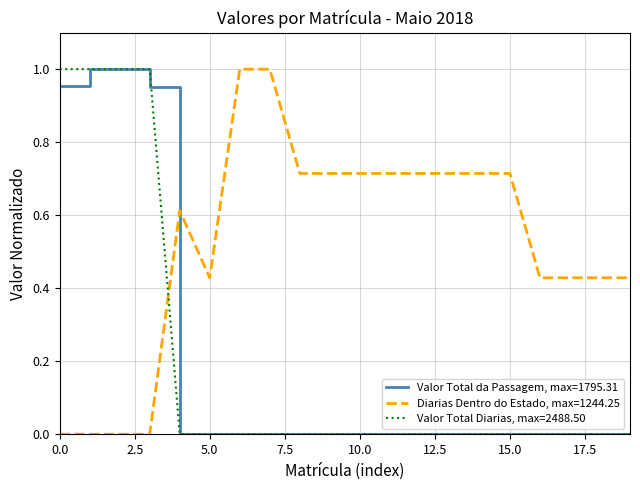

How many lines are shown in the chart?

3